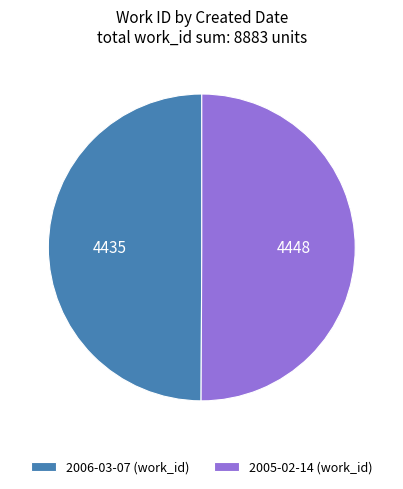

Approximately how many times larger is the value at 2005-02-14 (work_id) compared to 2006-03-07 (work_id)?

1.0